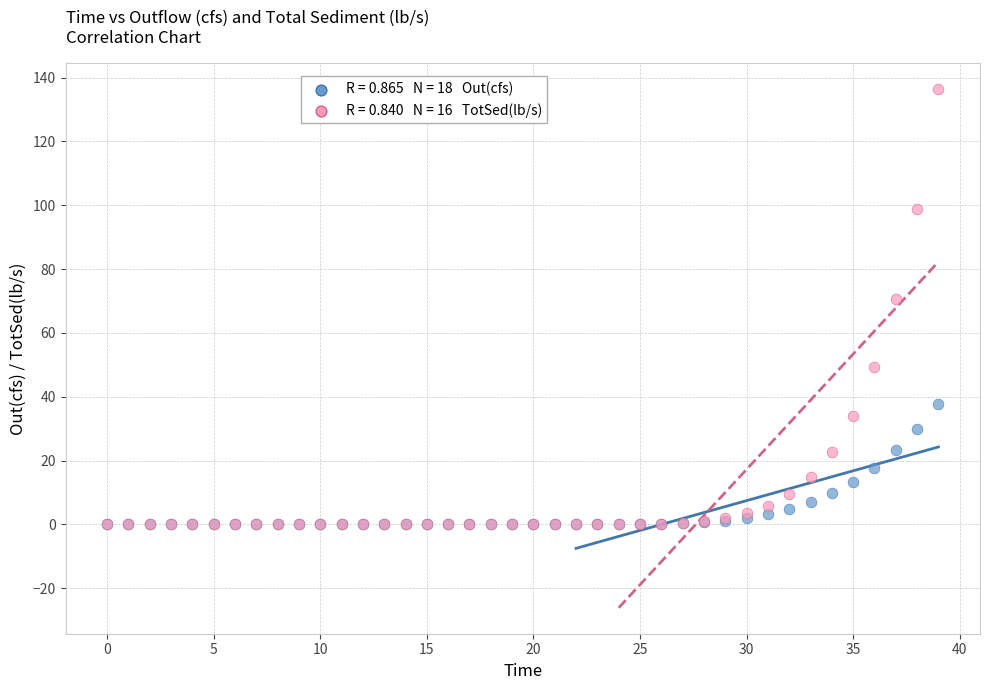

Across all series, what Y value is closest to 68?

70.5